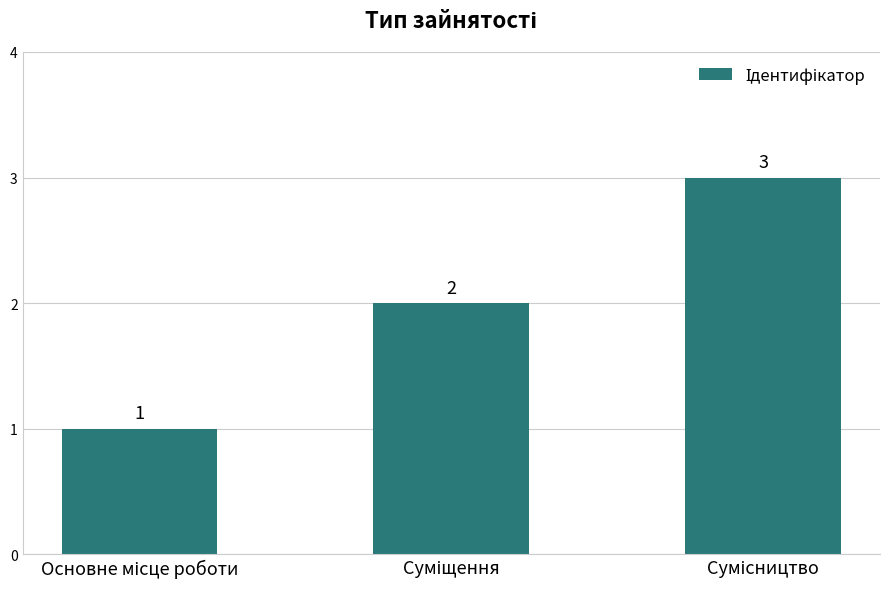

Are the bars horizontal?

No